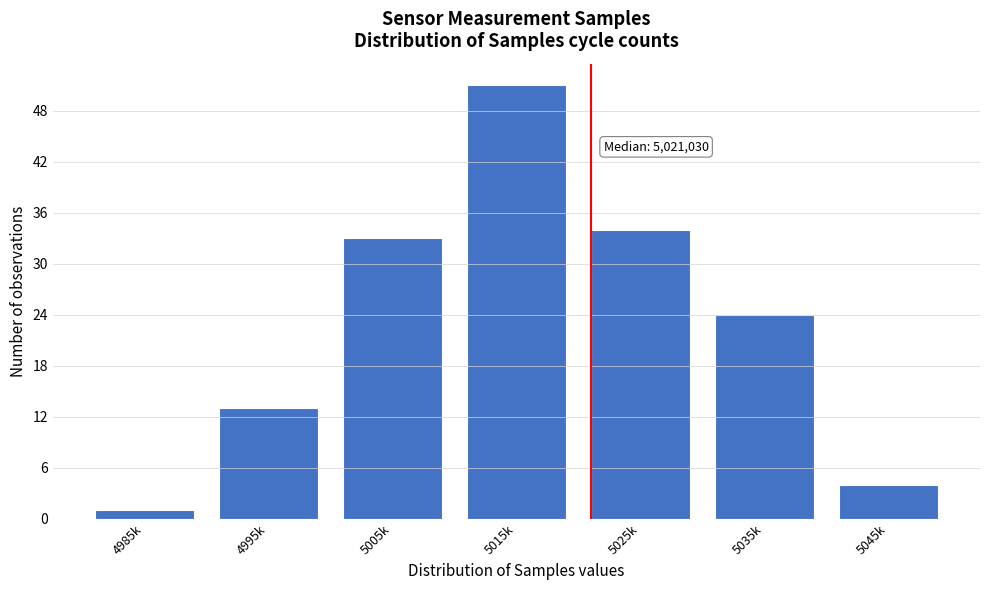

Reading left to right, list all the values displayed in this chart.

4985k=1	4995k=13	5005k=33	5015k=51	5025k=34	5035k=24	5045k=4